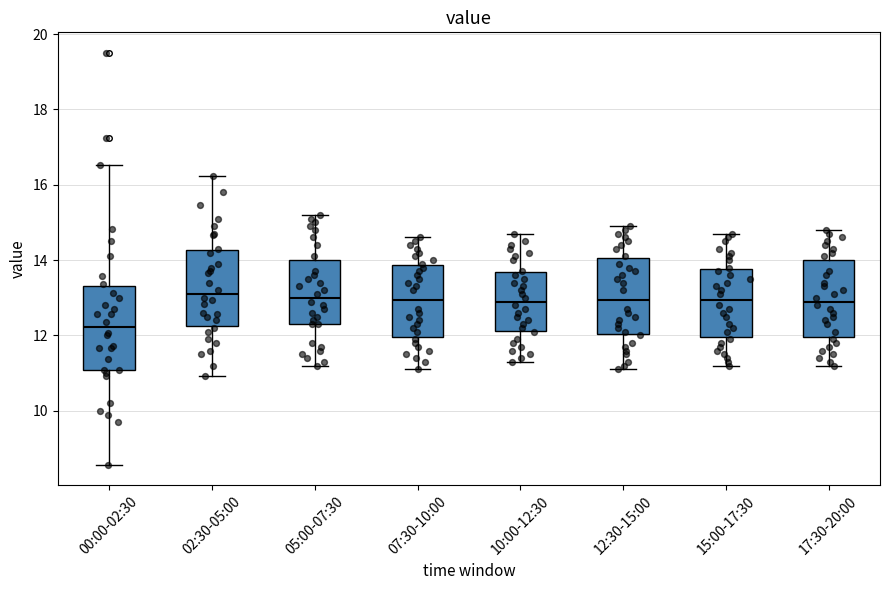

Reading left to right, read every box against the y-axis: the position of its median line, the range the box covers, and the ends of its whiskers. The values are not printed on the chart, so give them approximately, as read against the axis.

00:00-02:30: median 12.2, box 11.0 to 13.4, whiskers 8.6 to 16.6
02:30-05:00: median 13.2, box 12.2 to 14.2, whiskers 11.0 to 16.2
05:00-07:30: median 13.0, box 12.4 to 14.0, whiskers 11.2 to 15.2
07:30-10:00: median 13.0, box 12.0 to 13.8, whiskers 11.2 to 14.6
10:00-12:30: median 13.0, box 12.2 to 13.6, whiskers 11.4 to 14.8
12:30-15:00: median 13.0, box 12.0 to 14.0, whiskers 11.2 to 15.0
15:00-17:30: median 13.0, box 12.0 to 13.8, whiskers 11.2 to 14.8
17:30-20:00: median 13.0, box 12.0 to 14.0, whiskers 11.2 to 14.8